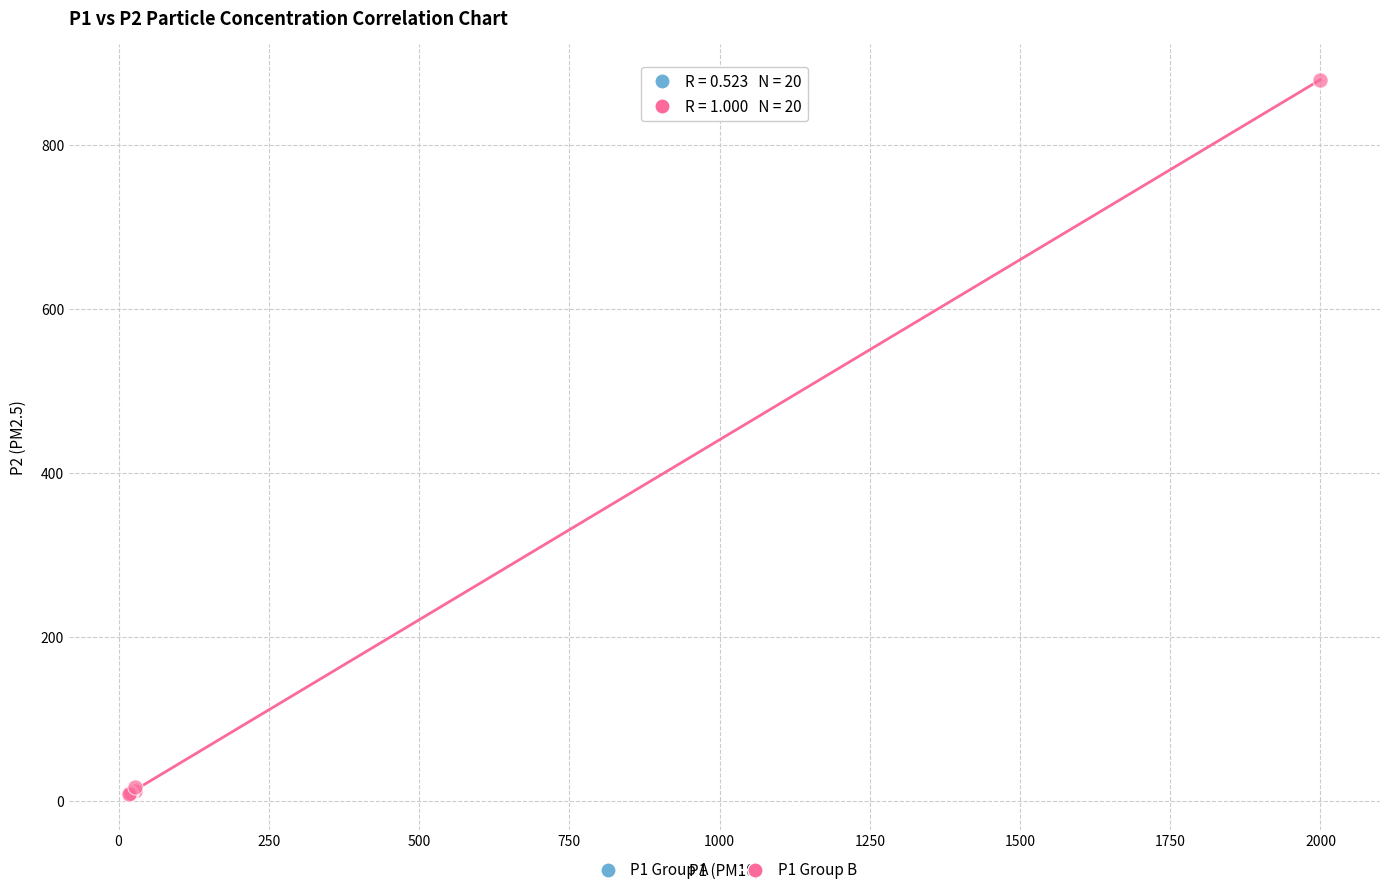

Which series contains the highest Y value?

P1 Group B